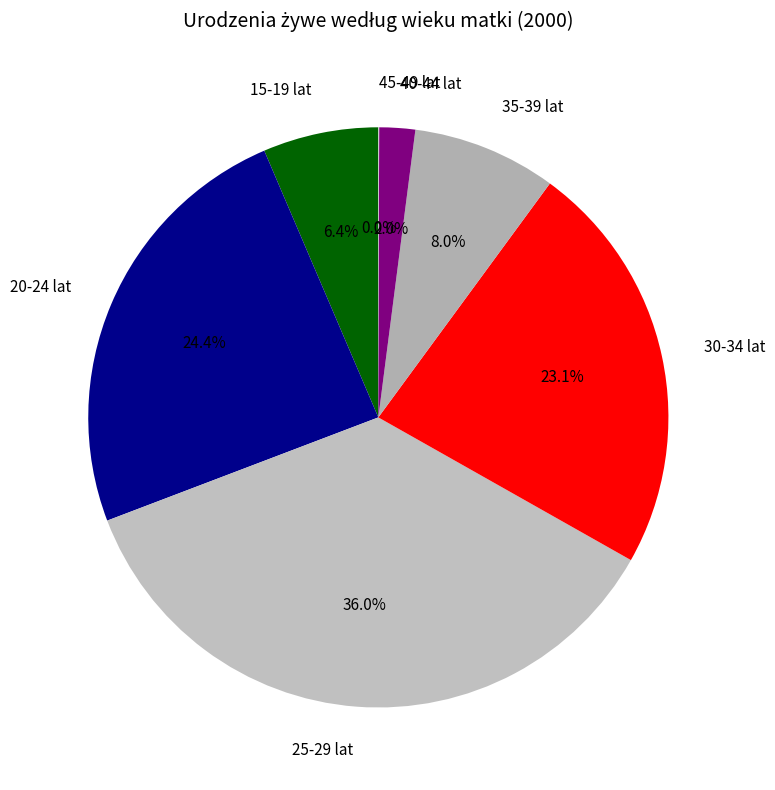

Is there a majority slice in this chart?

No